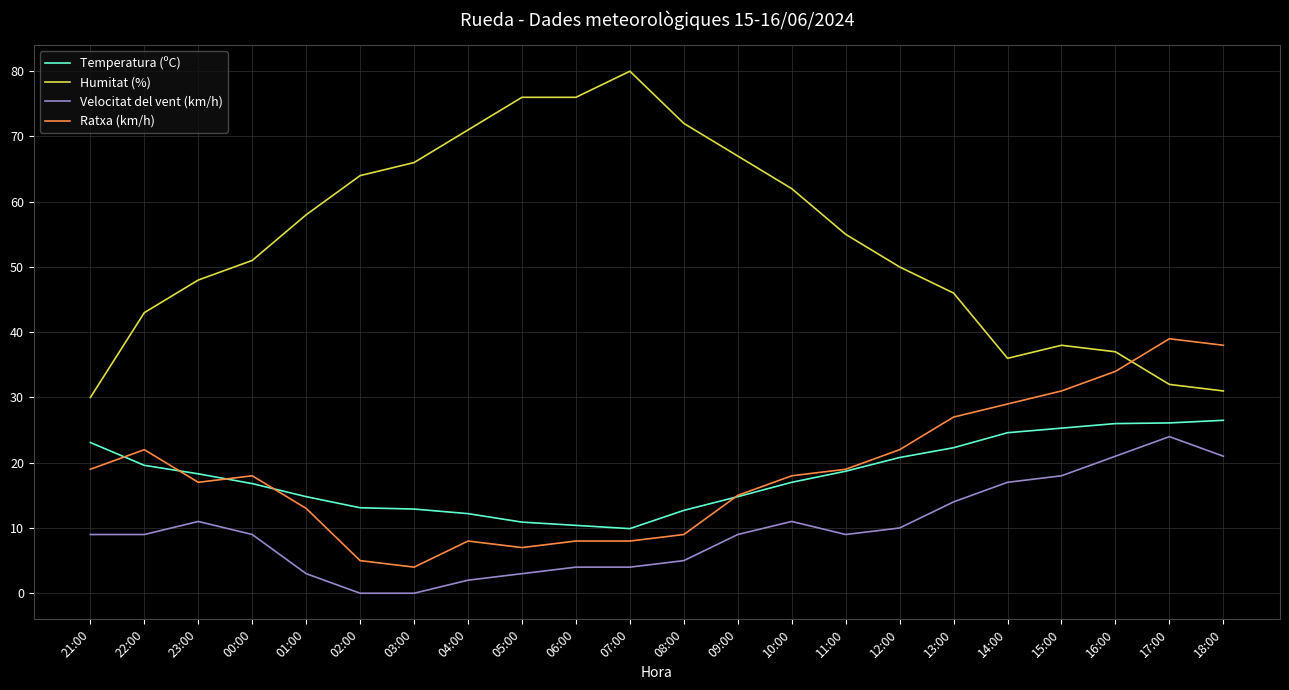

The Velocitat del vent (km/h) series shows 24.0 at 17:00. True or false?

True